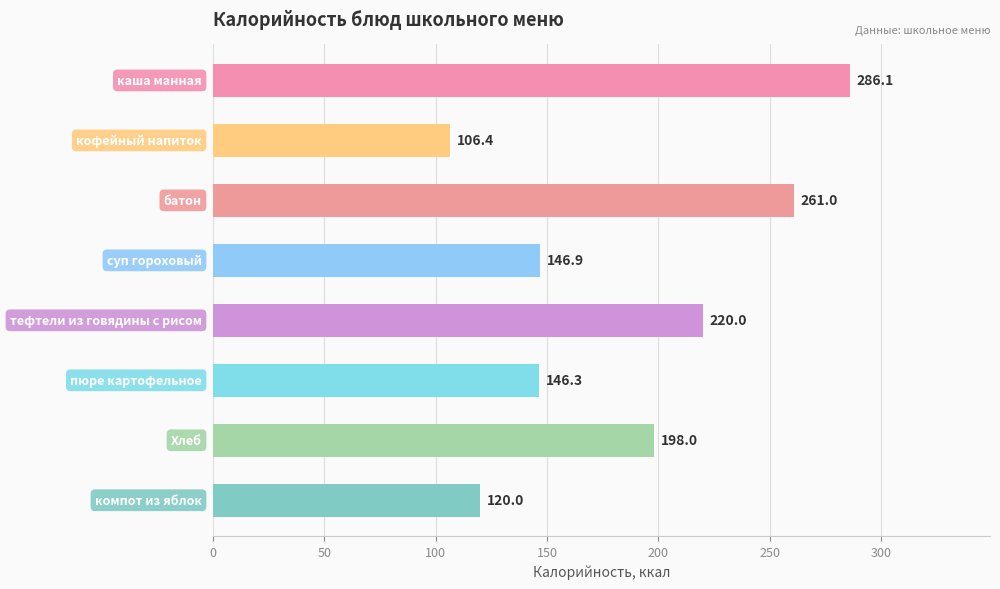

What is the maximum value shown in the chart?

286.1